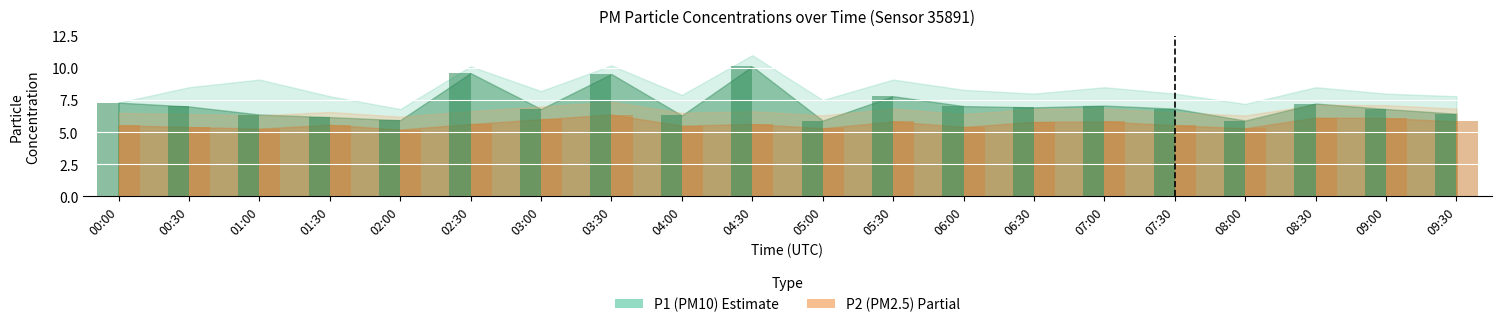

How many bars are there in total?

40